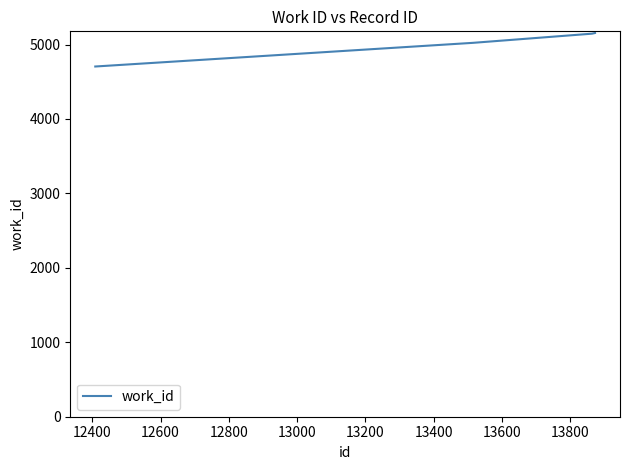

What is the average value?

5007